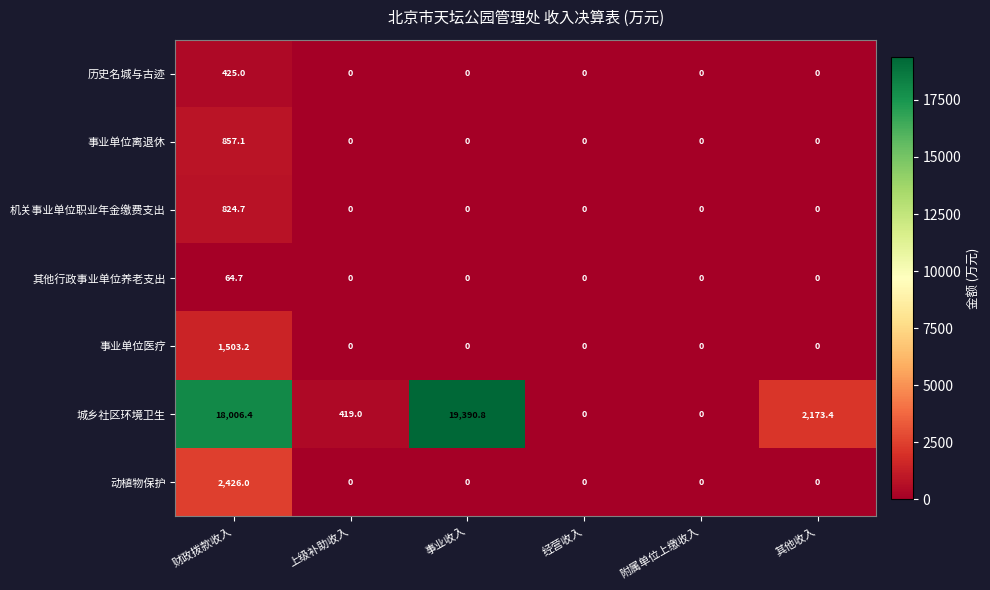

What is the difference between the maximum and minimum values in the 机关事业单位职业年金缴费支出 series?

824.7